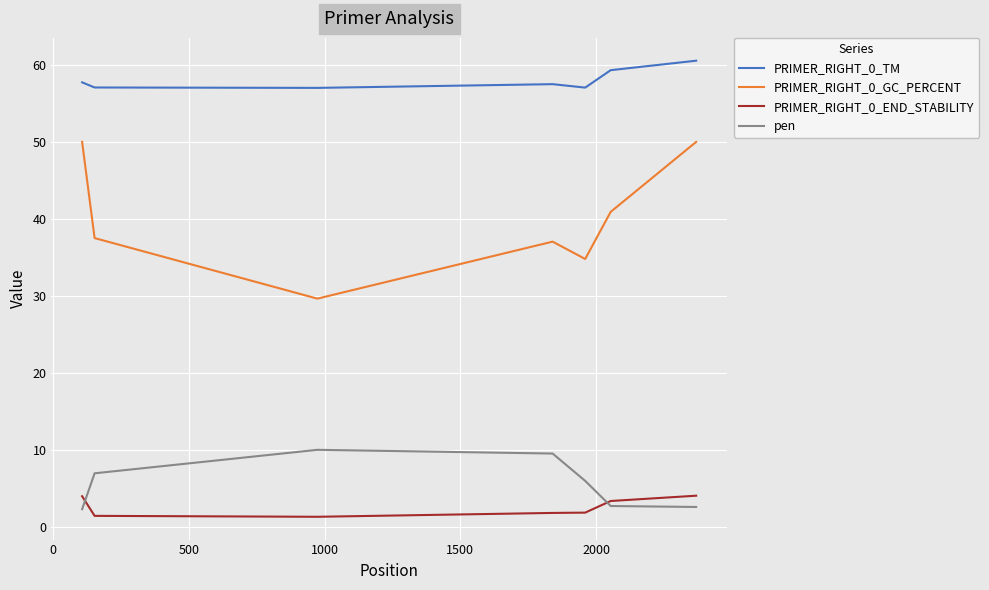

How many PRIMER_RIGHT_0_END_STABILITY values are between 1 and 3?

4